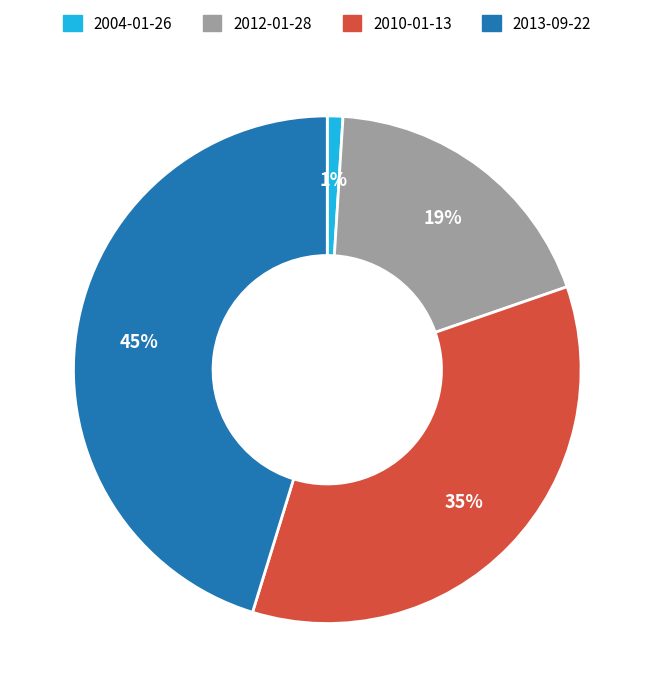

To the nearest percent, what portion does 2013-09-22 represent?

45%